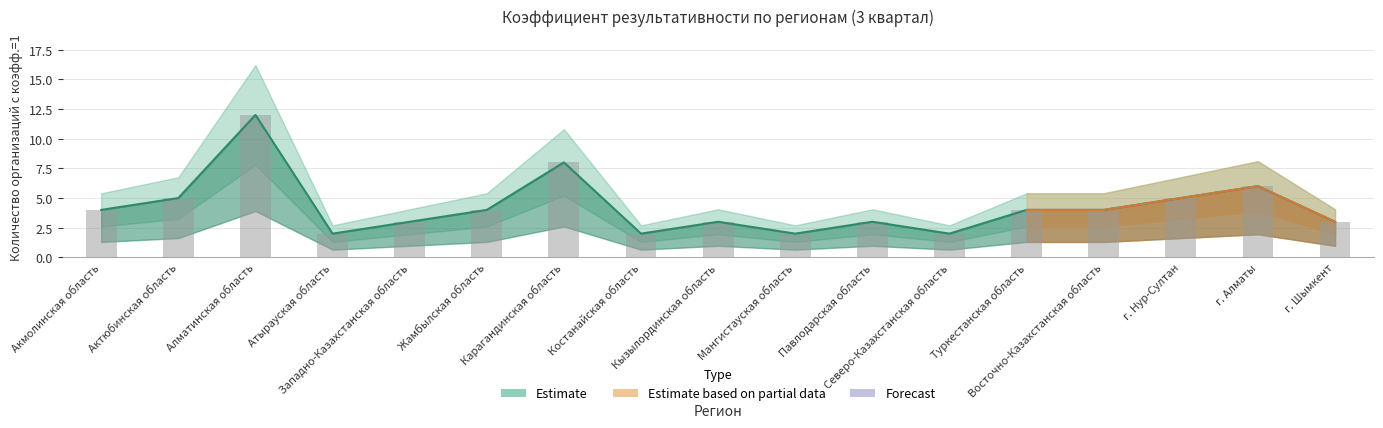

What is the sum of the values at Мангистауская область and Кызылординская область?

5